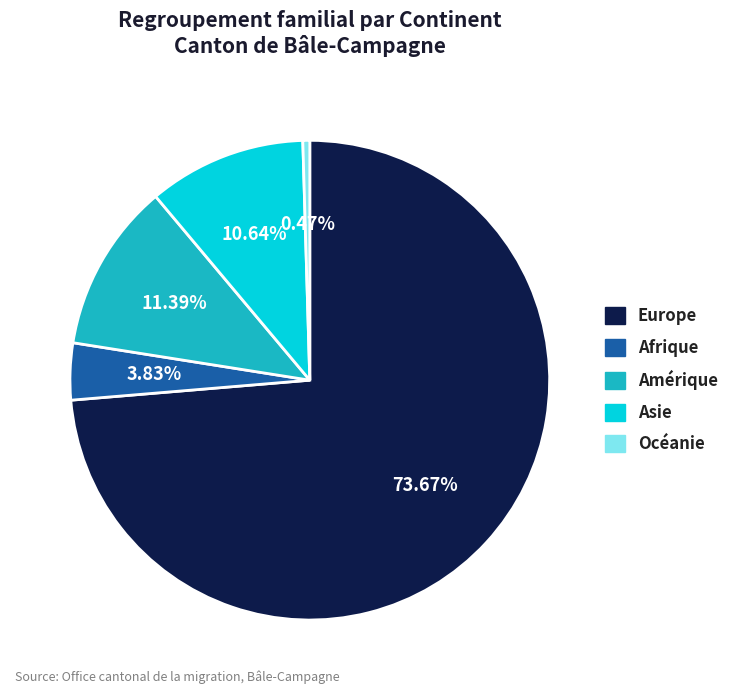

True or false: Amérique accounts for 11% of the total.

True